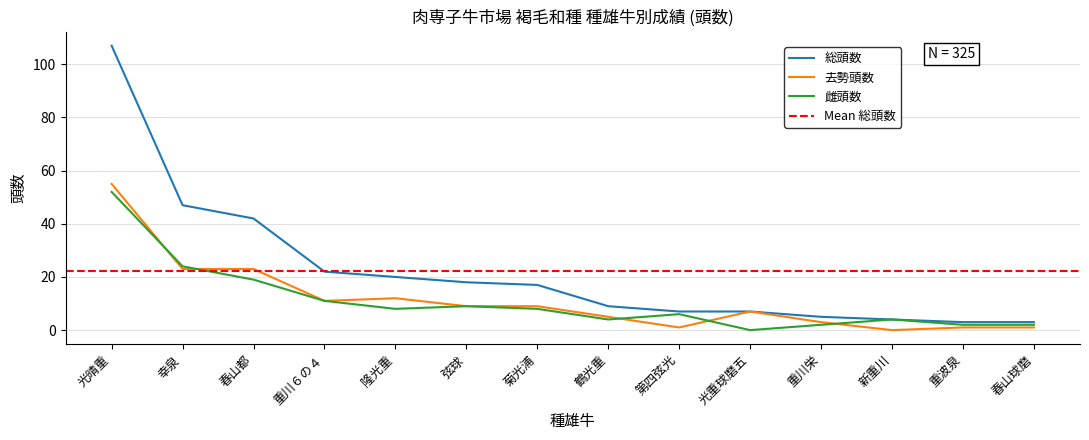

Is it true that 総頭数 equals 4 at 第四弦光?

False